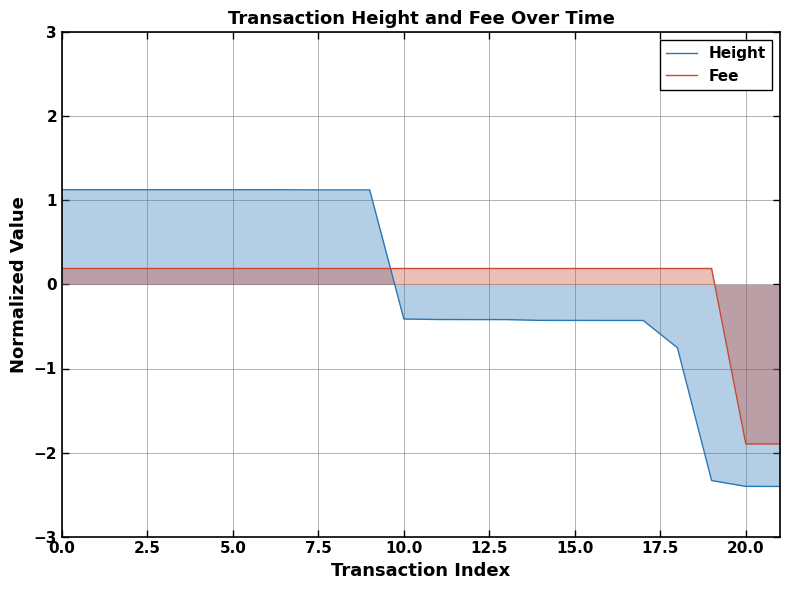

How many times do Fee and Height cross each other?

1